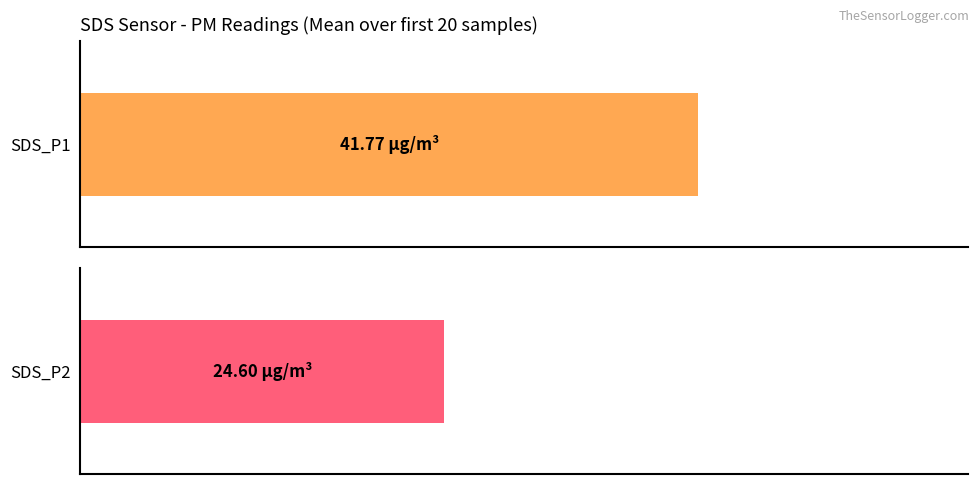

The value of SDS_P2 at 00:01 is 35.1. True or false?

False